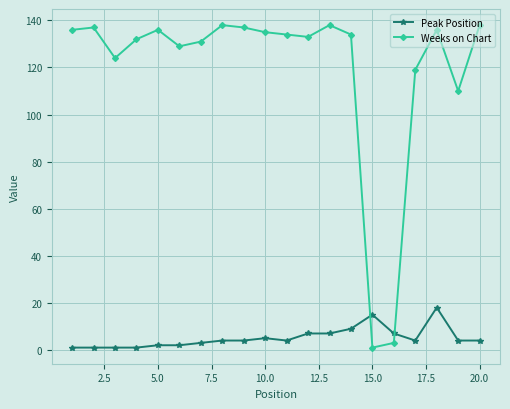

What is the minimum value for Weeks on Chart?

1